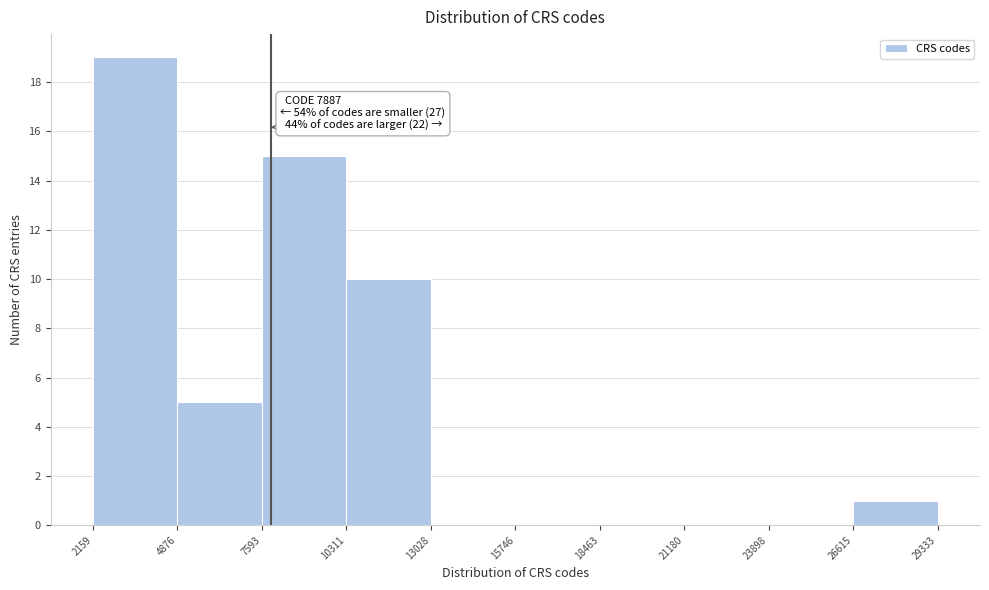

Which range on the x-axis has the tallest bar?

2159 to 4876